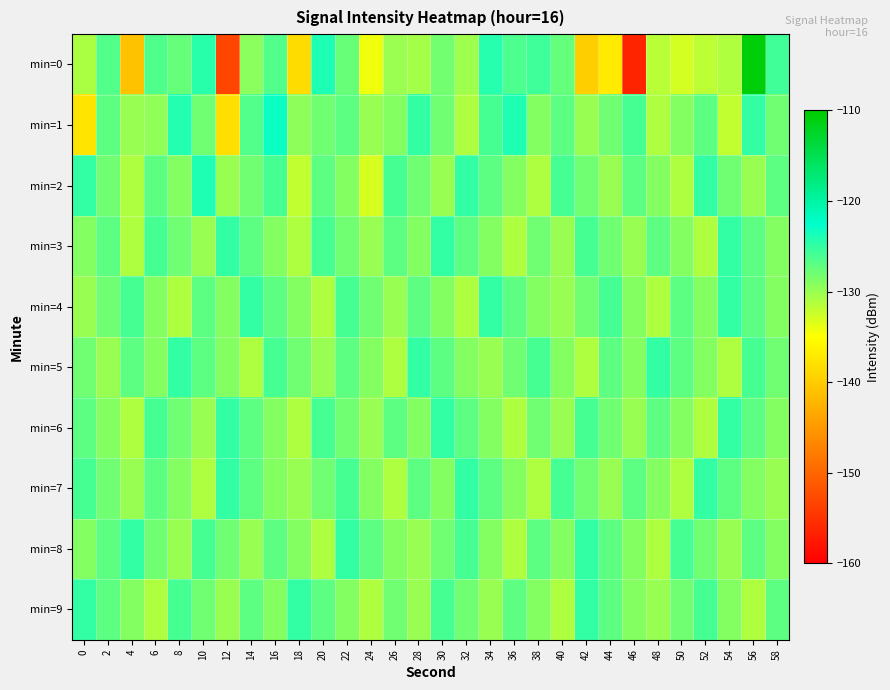

Rank the series at 20 from highest to lowest value.

min=0, min=3, min=6, min=2, min=9, min=1, min=7, min=5, min=4, min=8